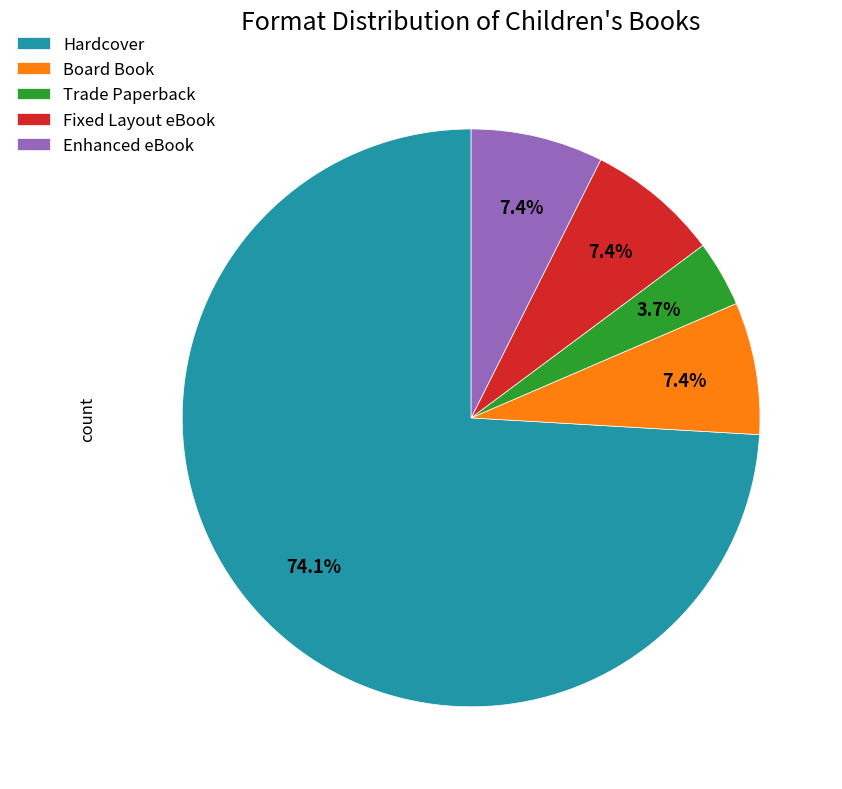

Is there any slice that represents more than half of the pie?

Yes